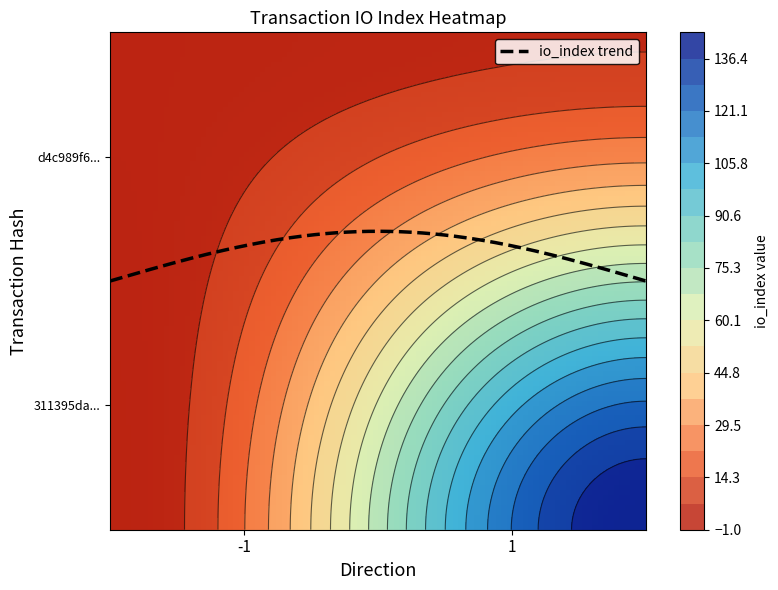

How many distinct data groups are displayed?

2